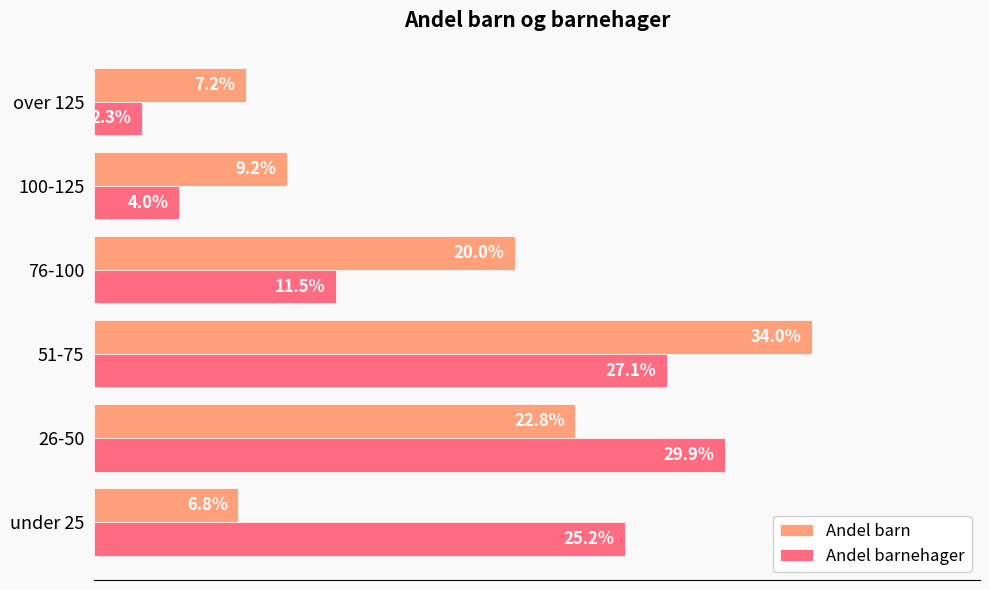

At which category does the chart reach its peak across all series?

51-75